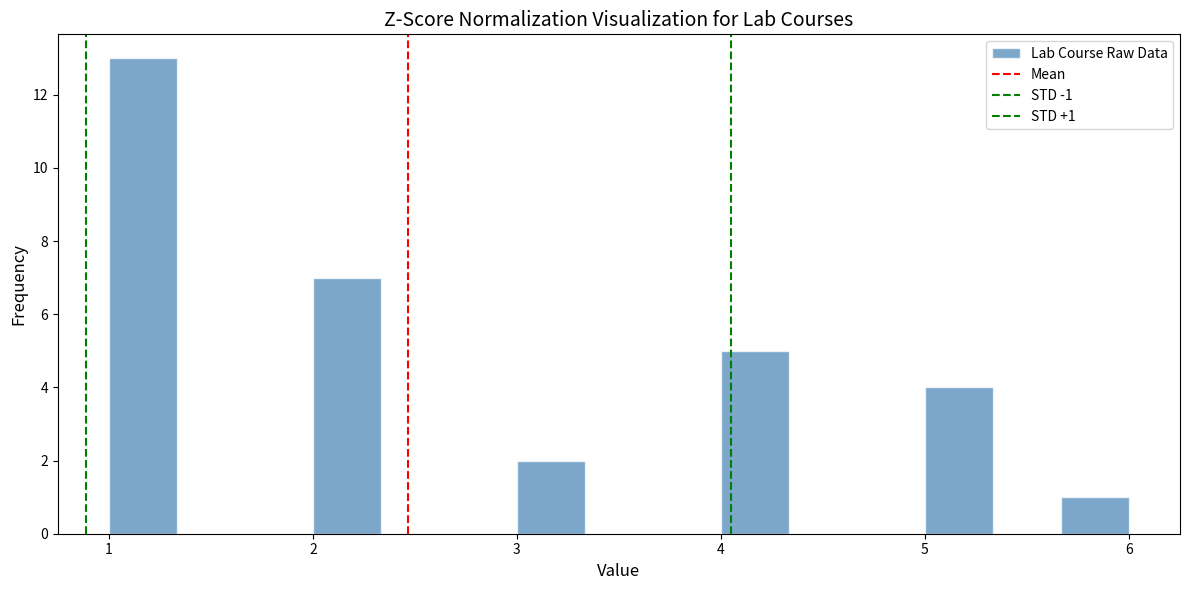

Around what value on the x-axis is the tallest bar? Give the approximate position of its centre, as read against the axis.

1.2